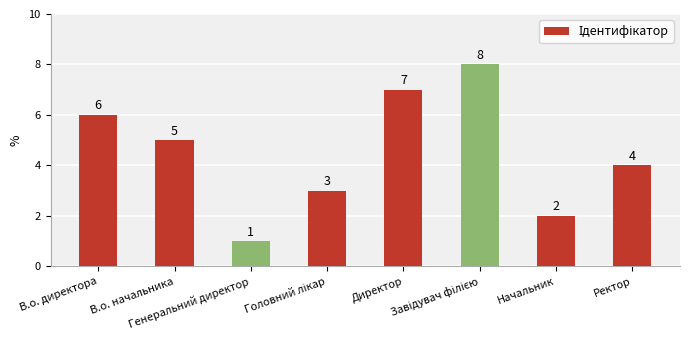

Count the values in the range 3 to 7.

5